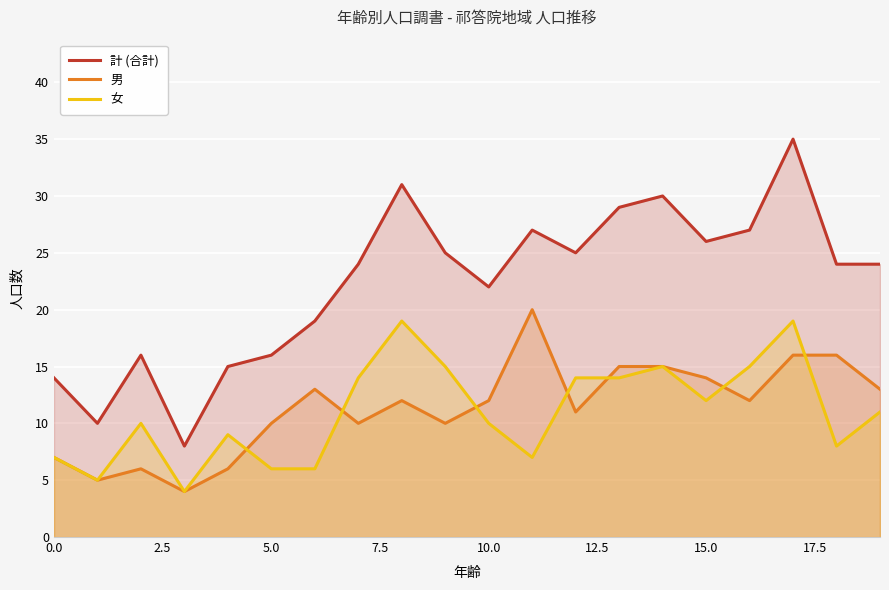

Does the chart display data point markers on the line(s)?

No